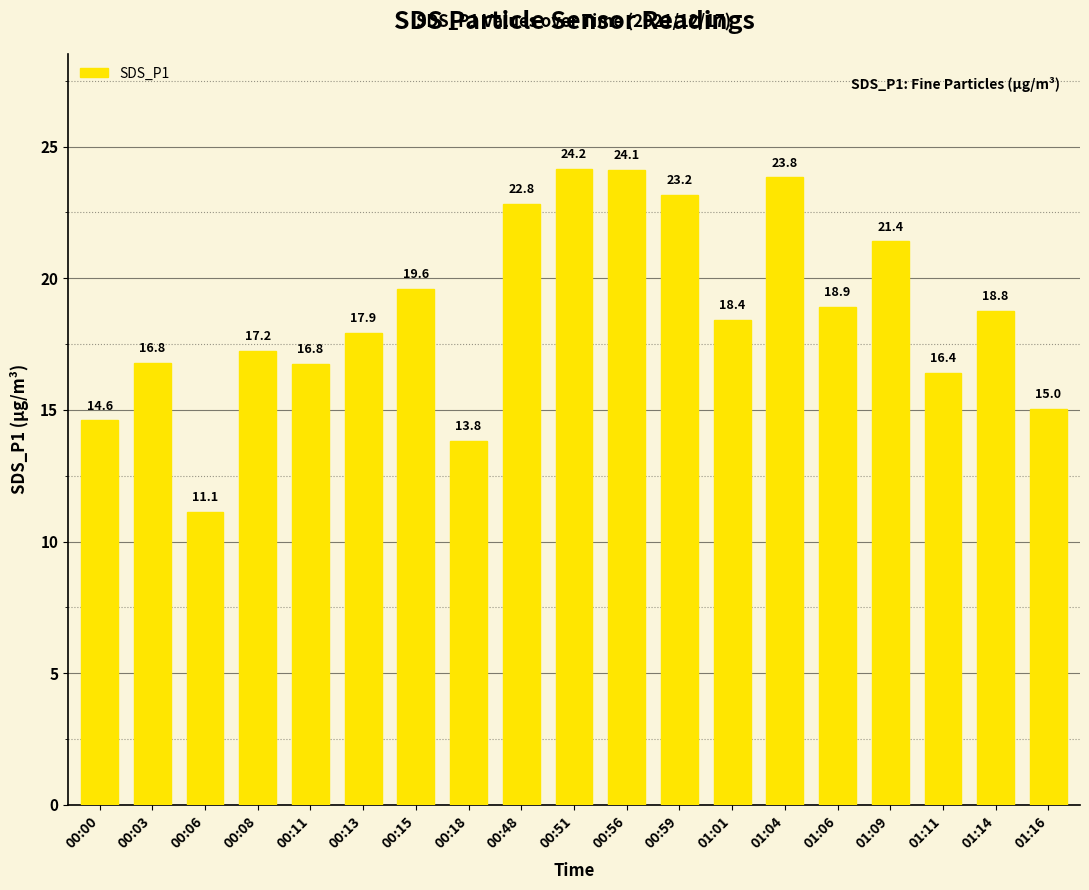

Between 01:16 and 00:59, which is larger?

00:59